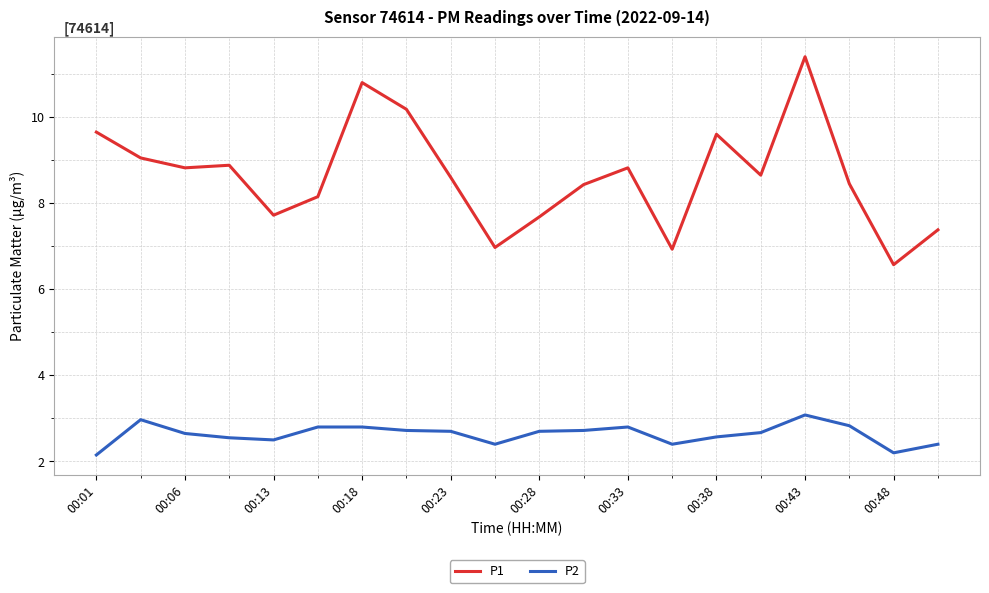

True or false: P2 and P1 intersect in this chart.

False